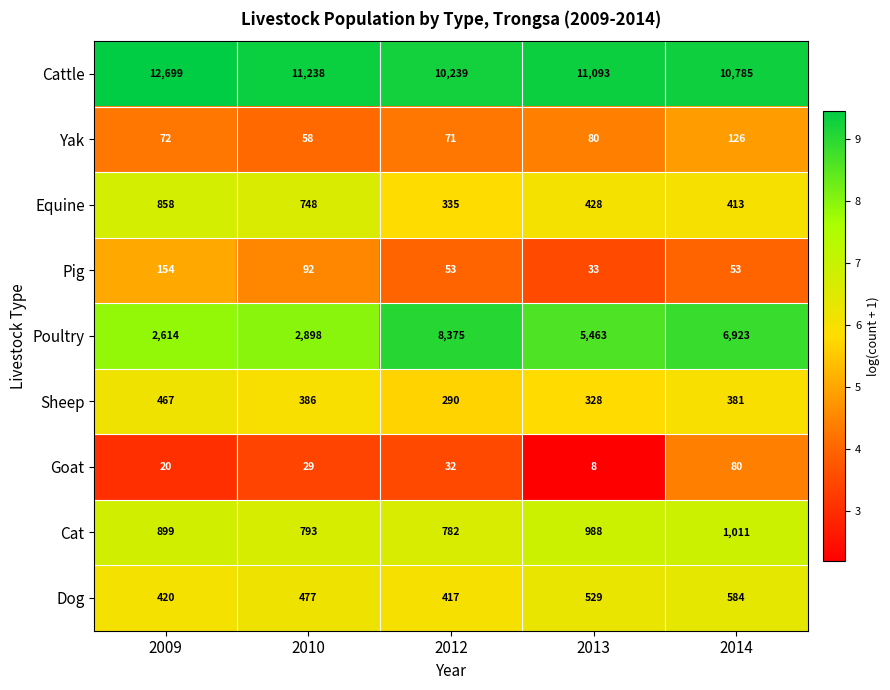

Read the Yak value at 2013, to the nearest 10.

80